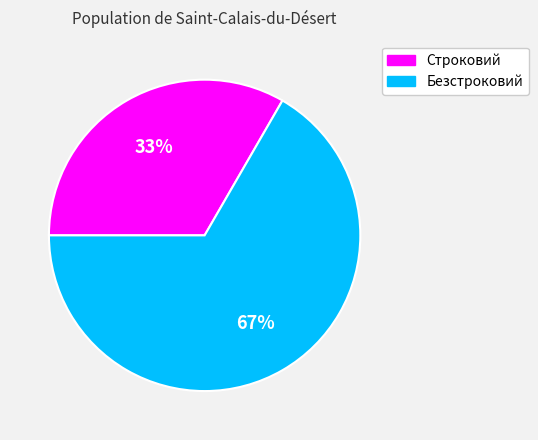

The Строковий slice represents 33% of the pie. True or false?

True